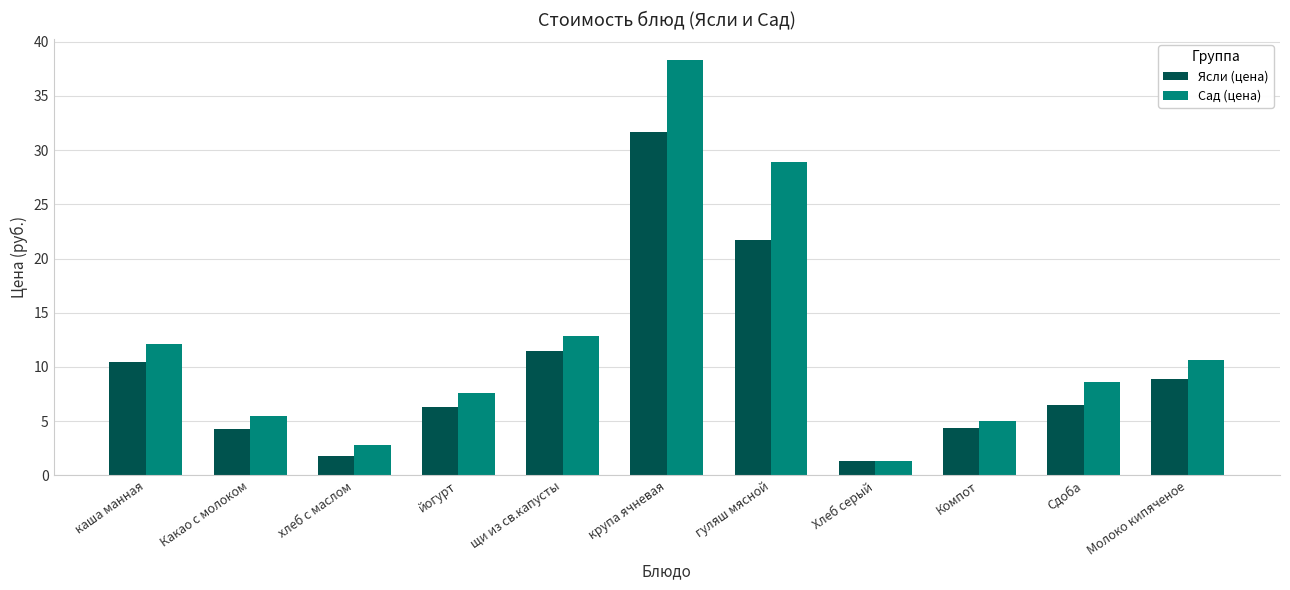

List the labels in order of Сад (цена) value, largest first.

крупа ячневая, гуляш мясной, щи из св.капусты, каша манная, Молоко кипяченое, Сдоба, йогурт, Какао с молоком, Компот, хлеб с маслом, Хлеб серый